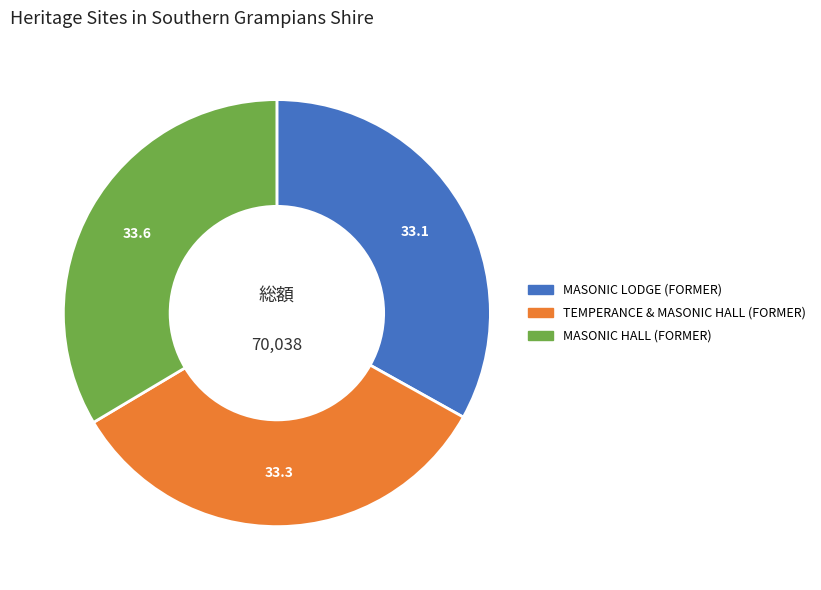

What is the ratio of the value at TEMPERANCE & MASONIC HALL (FORMER) to the value at MASONIC LODGE (FORMER)?

1.0